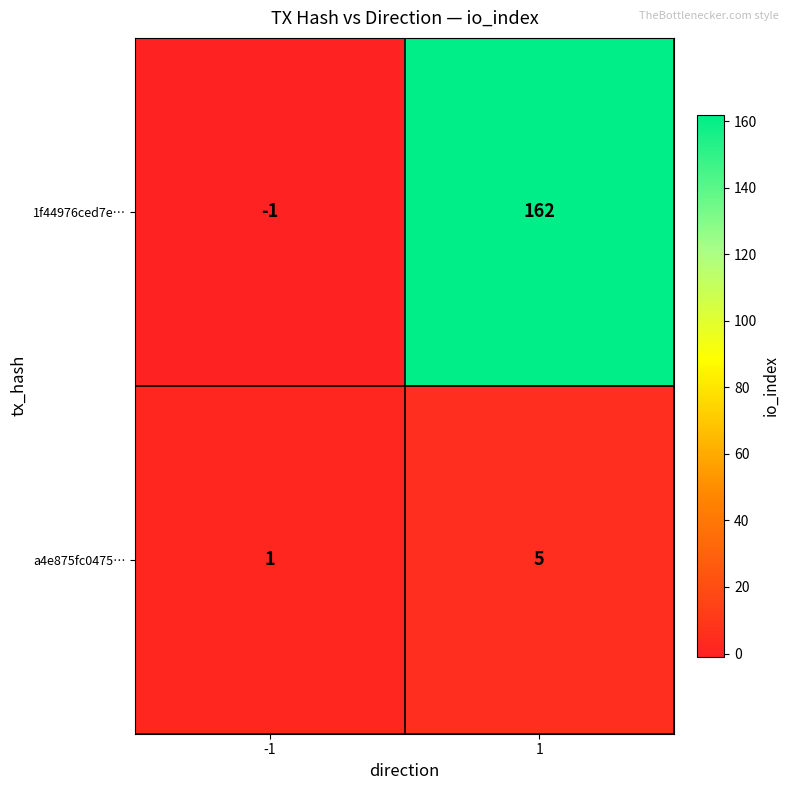

What is the difference between the highest and lowest values at 1?

157